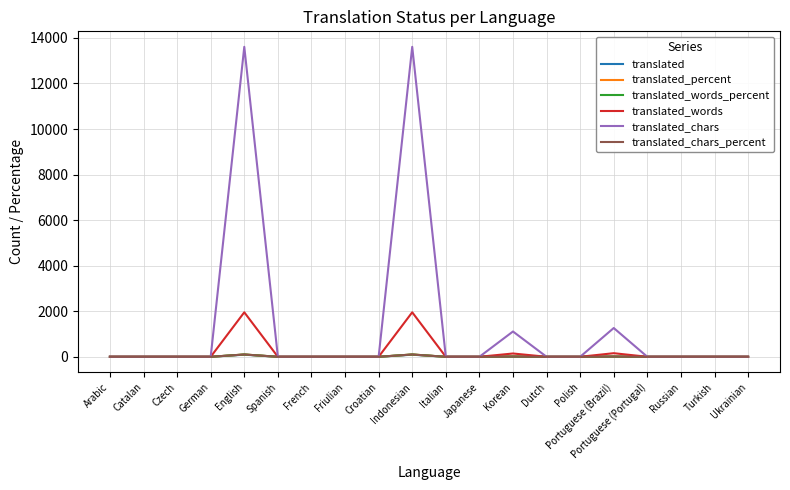

Which series has the largest total across all categories?

translated_chars